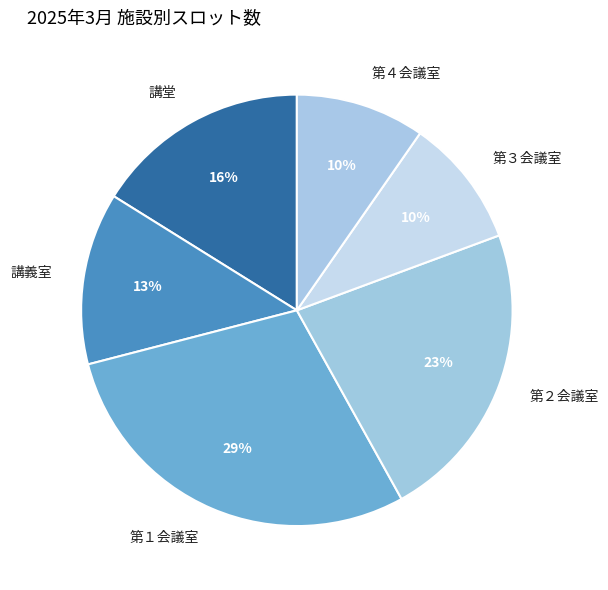

Combined, do 第３会議室 and 第４会議室 account for over 50%?

No